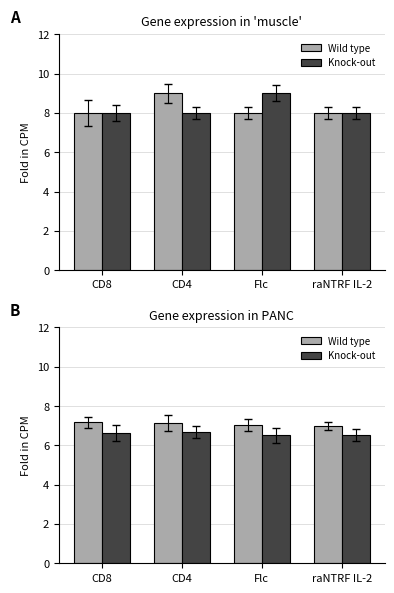

The Wild type series shows 7.0 at raNTRF IL-2. True or false?

True